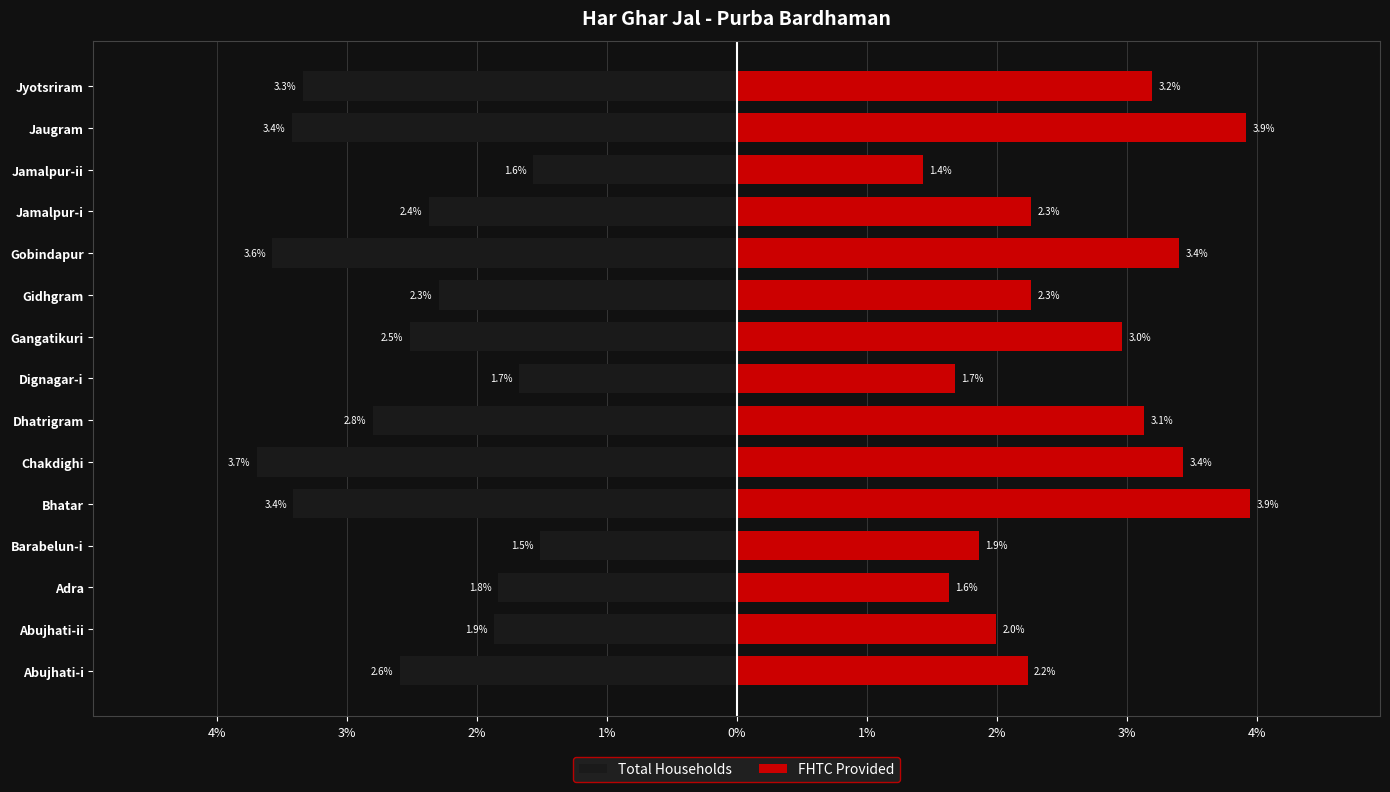

Reading left to right, what are all the values shown in this chart?

Total Households: -2.6	-1.9	-1.8	-1.5	-3.4	-3.7	-2.8	-1.7	-2.5	-2.3	-3.6	-2.4	-1.6	-3.4	-3.3
FHTC Provided: 2.2	2.0	1.6	1.9	3.9	3.4	3.1	1.7	3.0	2.3	3.4	2.3	1.4	3.9	3.2